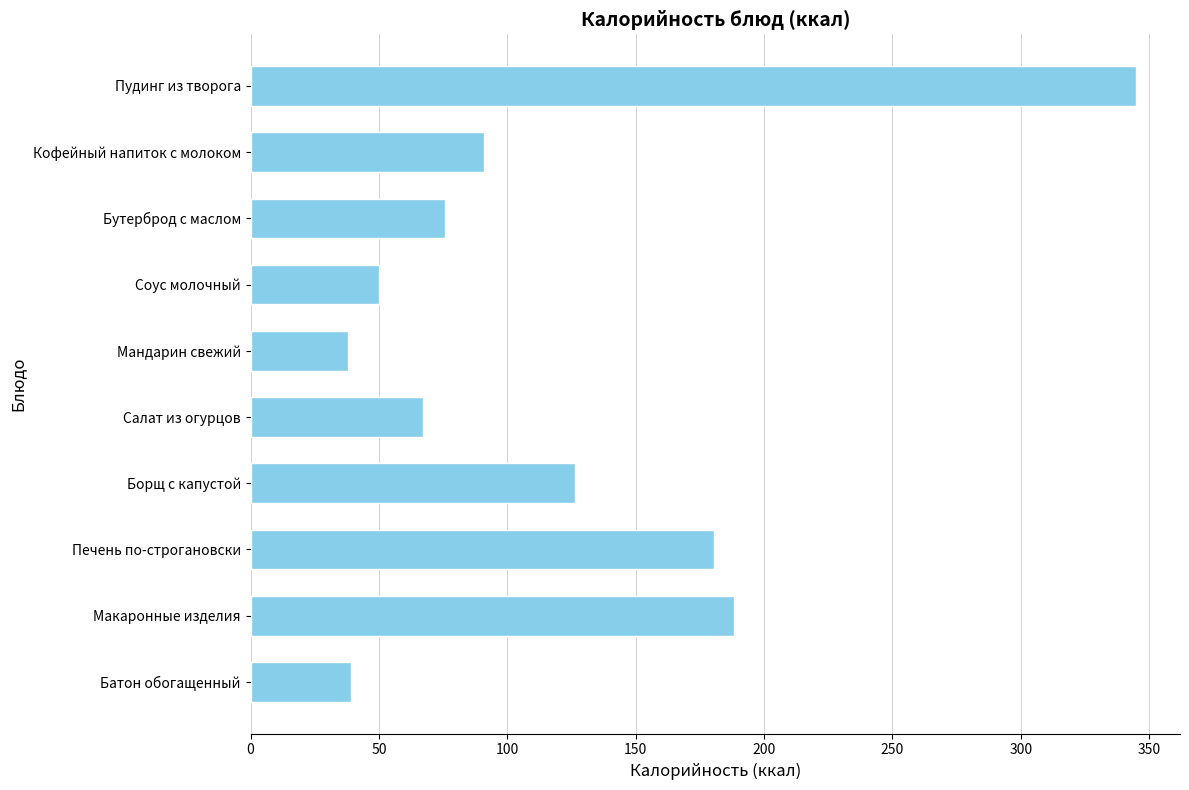

What is the value of the 10th bar from the top?

39.3